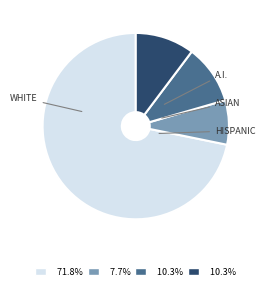

Is there a majority slice in this chart?

Yes